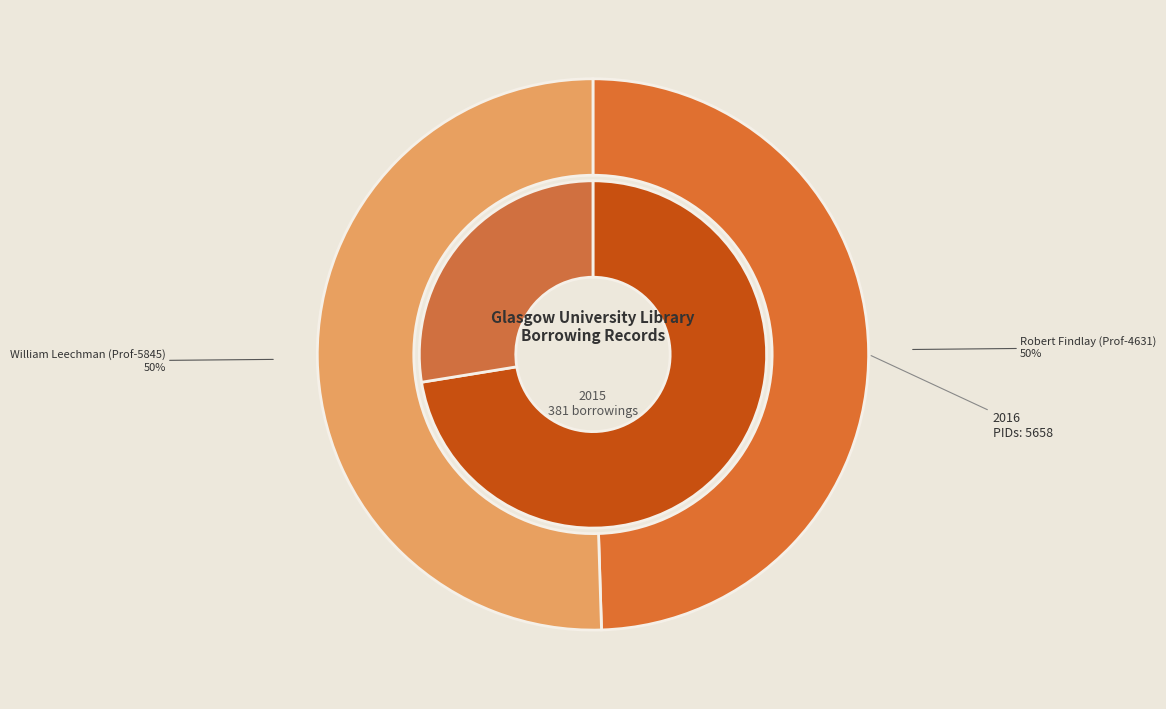

Rank the series at William Leechman (Prof-5845) from lowest to highest value.

2015 (totalborrowings), 2016 (pid)